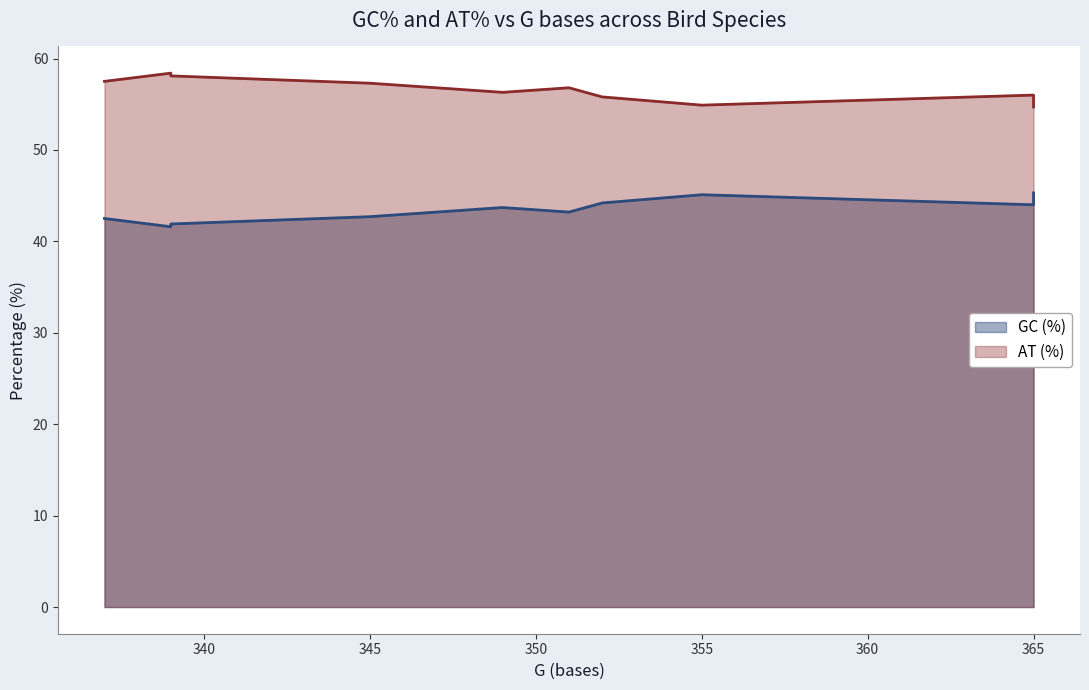

What is the minimum value shown in the chart?

41.6